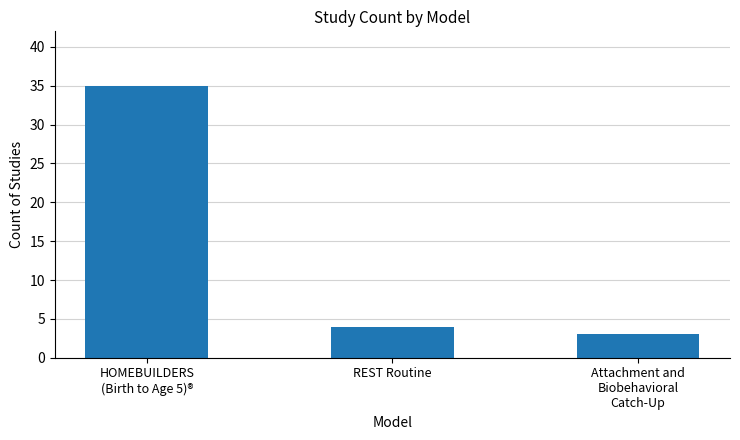

Between Attachment and
Biobehavioral
Catch-Up and REST Routine, which is larger?

REST Routine